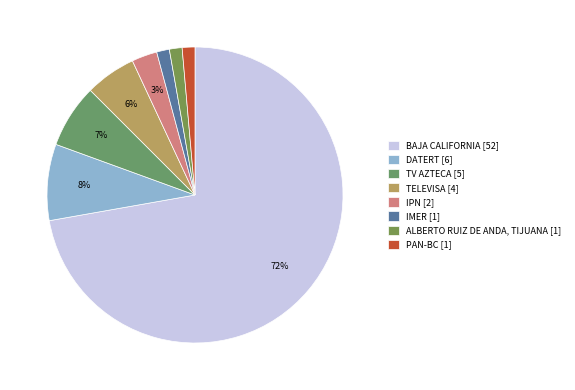

What is the total percentage of IPN and PAN-BC?

4.2%